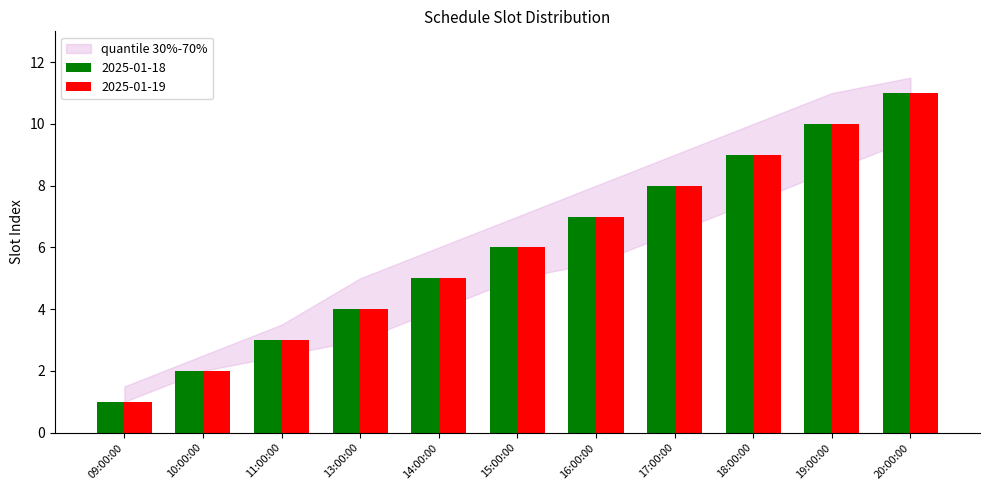

What is the total value across all series at 19:00:00?

20